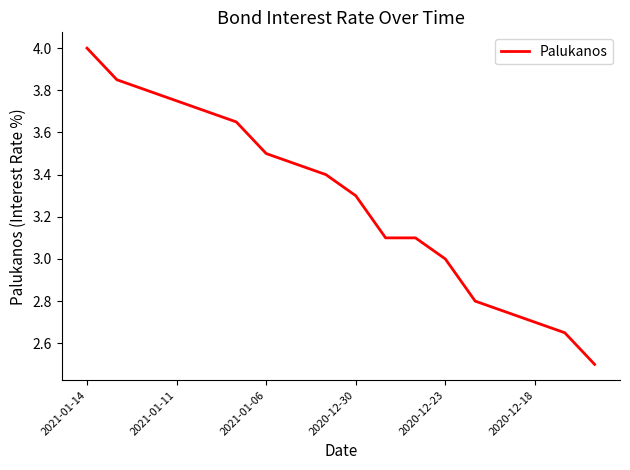

What is the greatest value displayed?

4.0